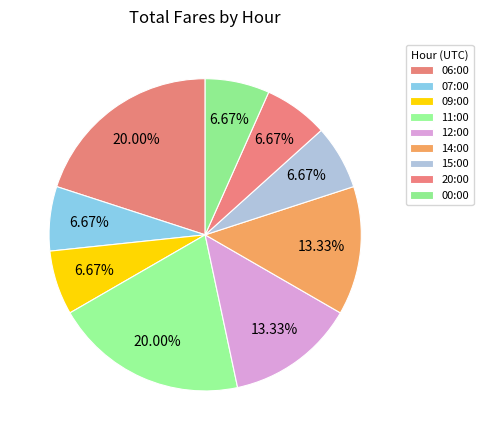

To the nearest percent, what percentage of the pie is 09:00?

7%